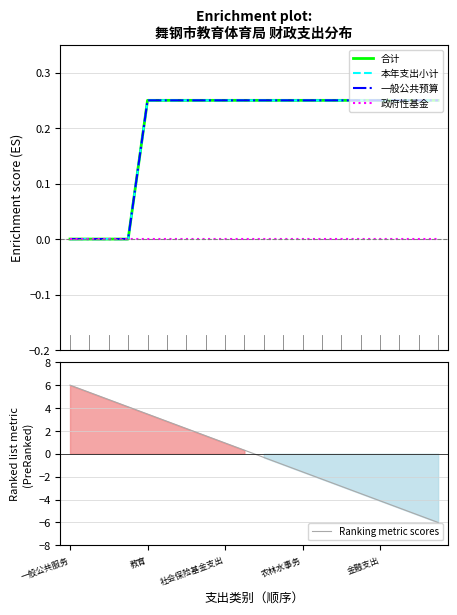

Rank the series by their maximum value, from lowest to highest.

政府性基金, 合计, 本年支出小计, 一般公共预算, Ranking metric scores